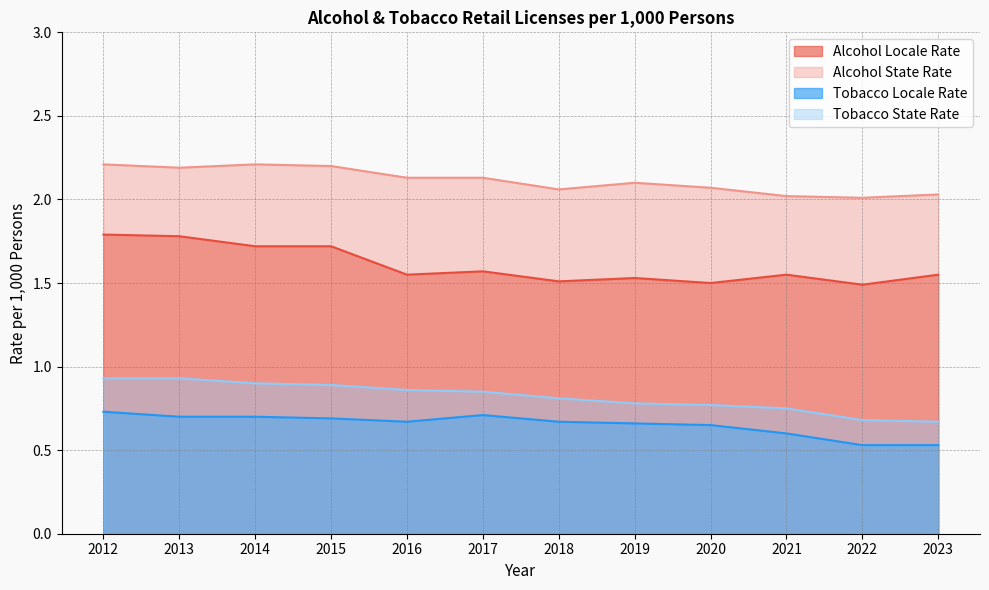

True or false: locale_rate and tobacco_locale cross at least once.

False